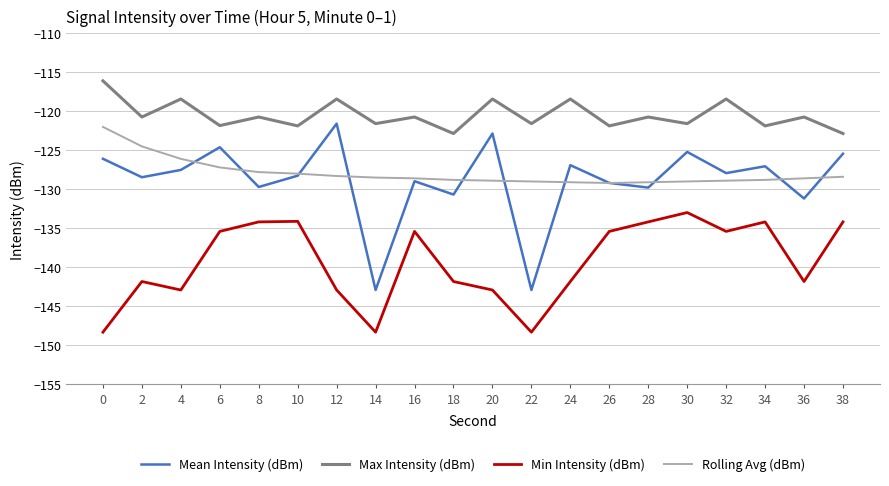

Which series has the largest range (max minus min)?

Mean Intensity (dBm)